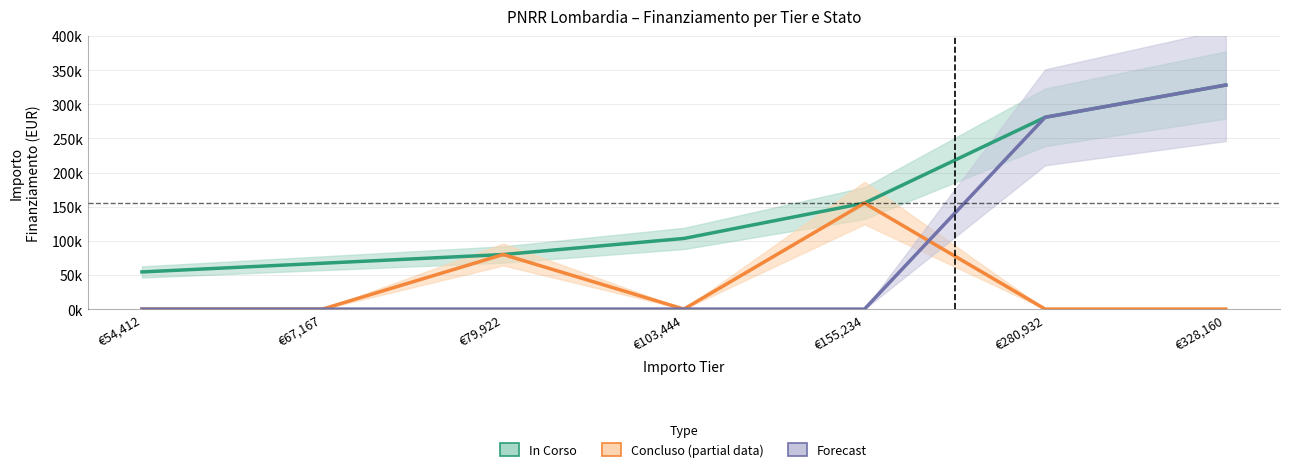

How many values in the Concluso (Partial data) series exceed 0?

2